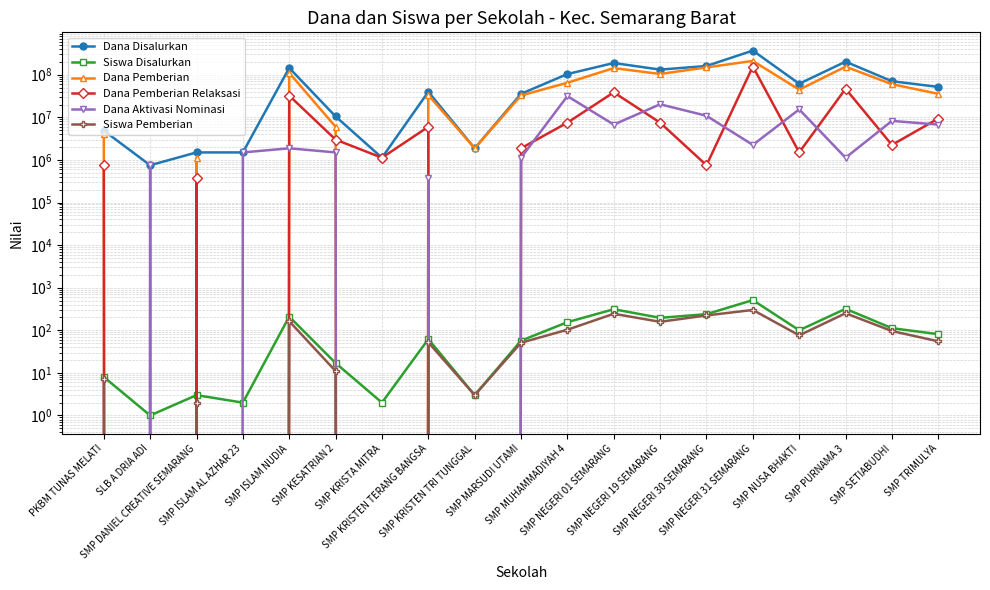

Does the chart display data point markers on the line(s)?

Yes